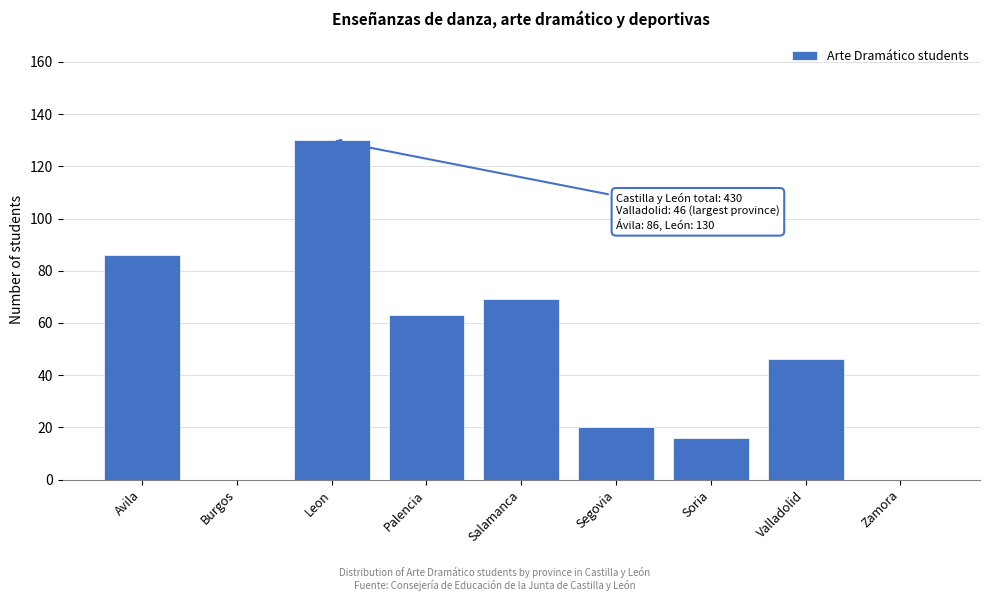

Reading right to left, transcribe all the data shown in this chart.

Zamora=0	Valladolid=46	Soria=16	Segovia=20	Salamanca=69	Palencia=63	Leon=130	Burgos=0	Avila=86